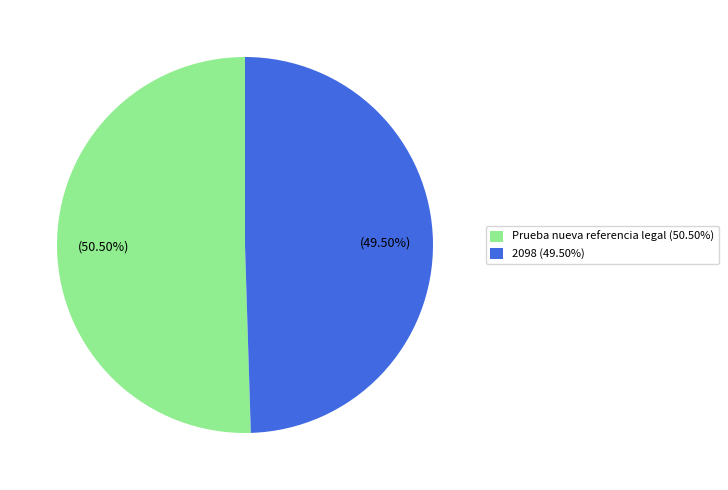

Does any single category account for the majority?

Yes